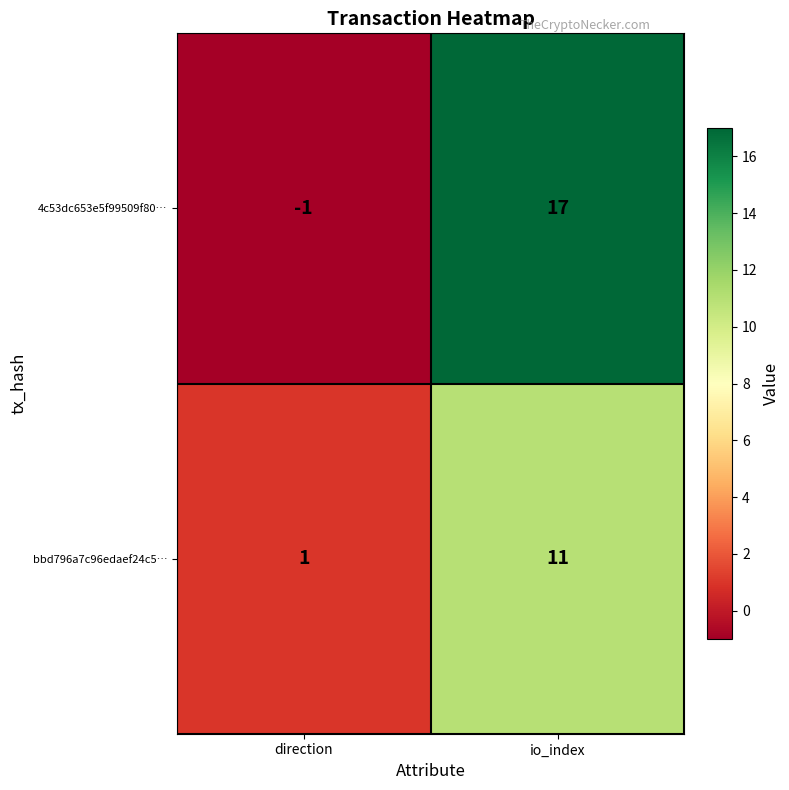

What is the maximum value shown in the chart?

17